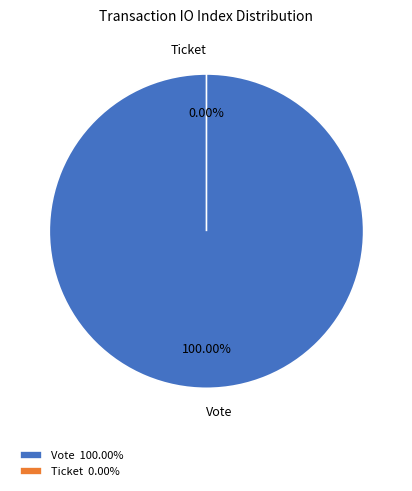

Rank the categories by value from lowest to highest.

Ticket, Vote